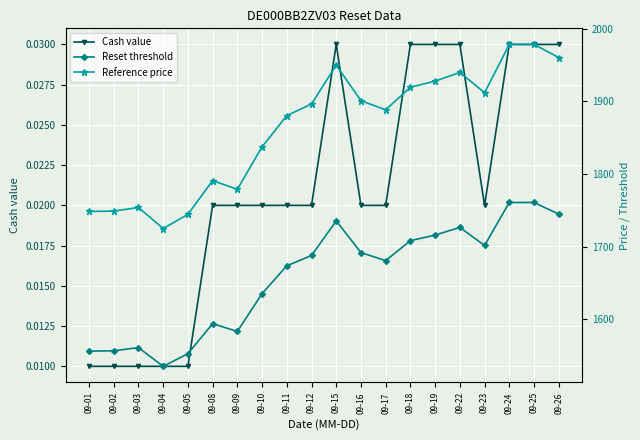

What is the difference between the Reset threshold values at 09-25 and 09-03?

199.8